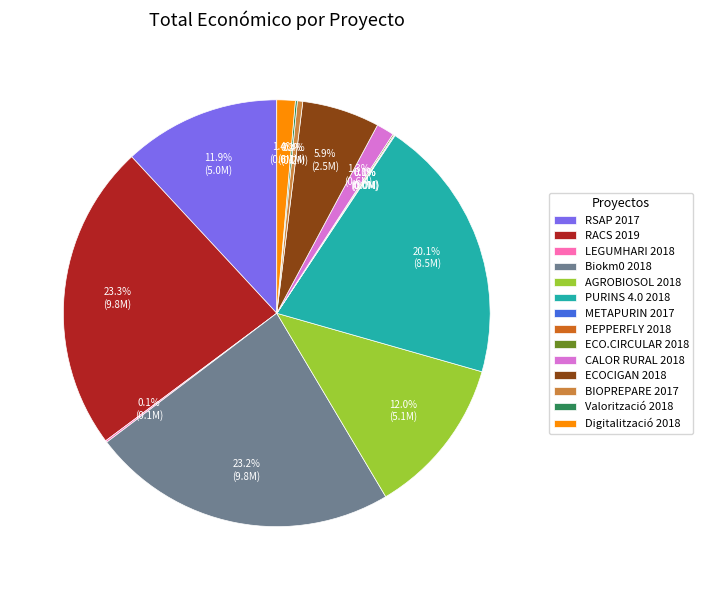

Is there a majority slice in this chart?

No